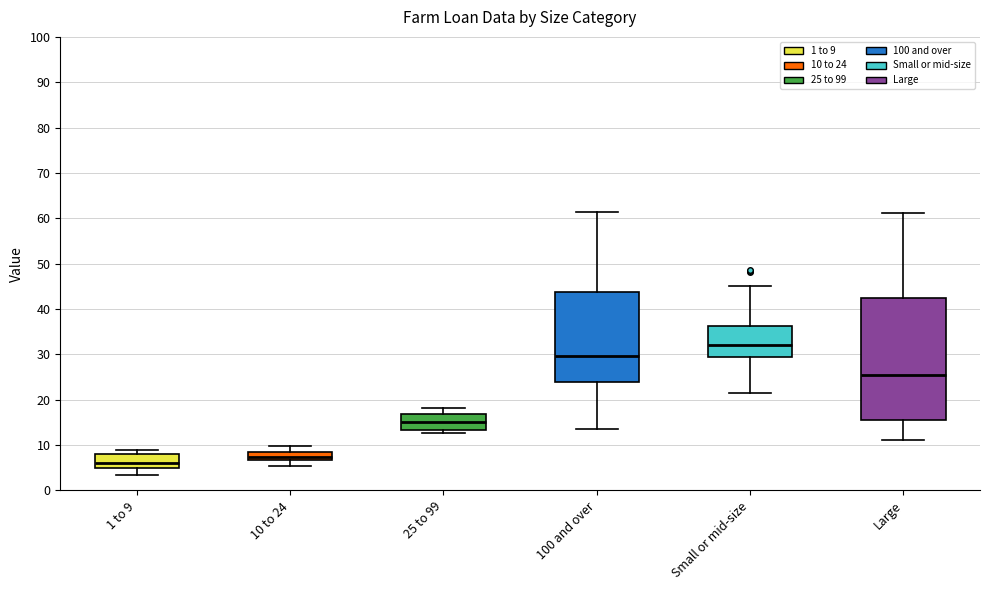

Which box's median line is the highest?

Small or mid-size